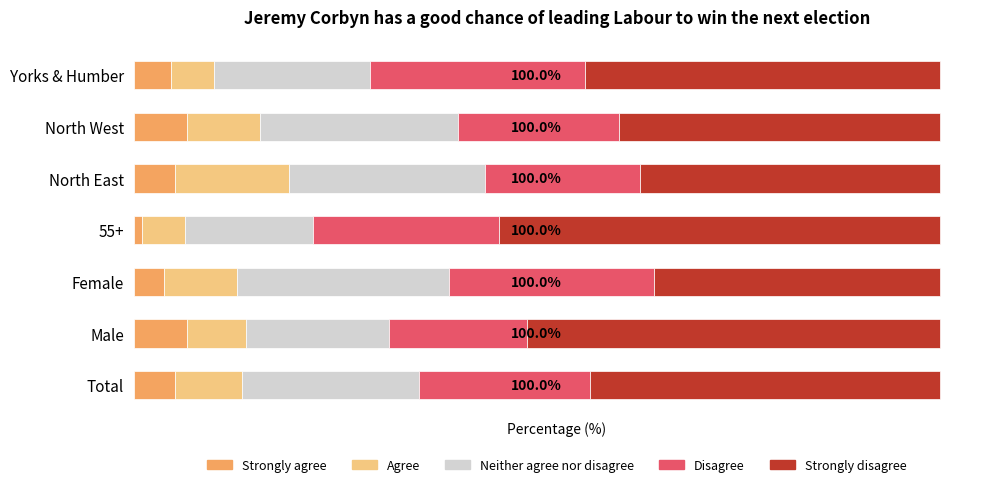

What are all the series names shown in the legend?

Strongly agree, Agree, Neither agree nor disagree, Disagree, Strongly disagree